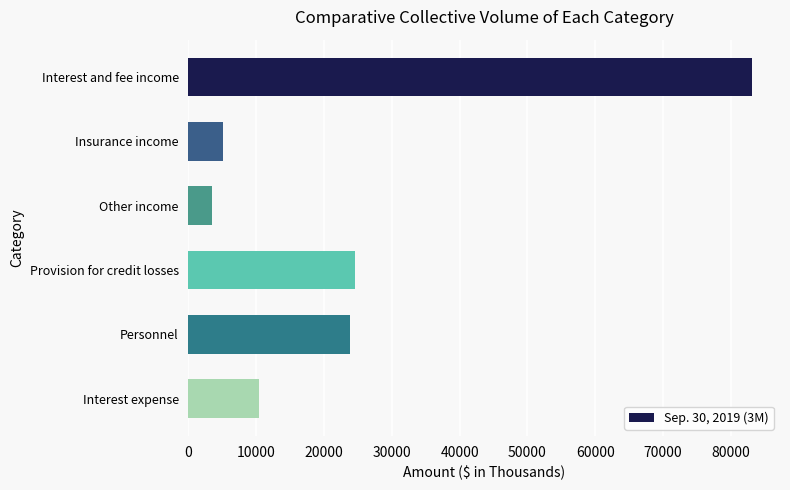

Reading top to bottom, transcribe all the data shown in this chart.

Interest and fee income=83089	Insurance income=5087	Other income=3531	Provision for credit losses=24515	Personnel=23791	Interest expense=10348